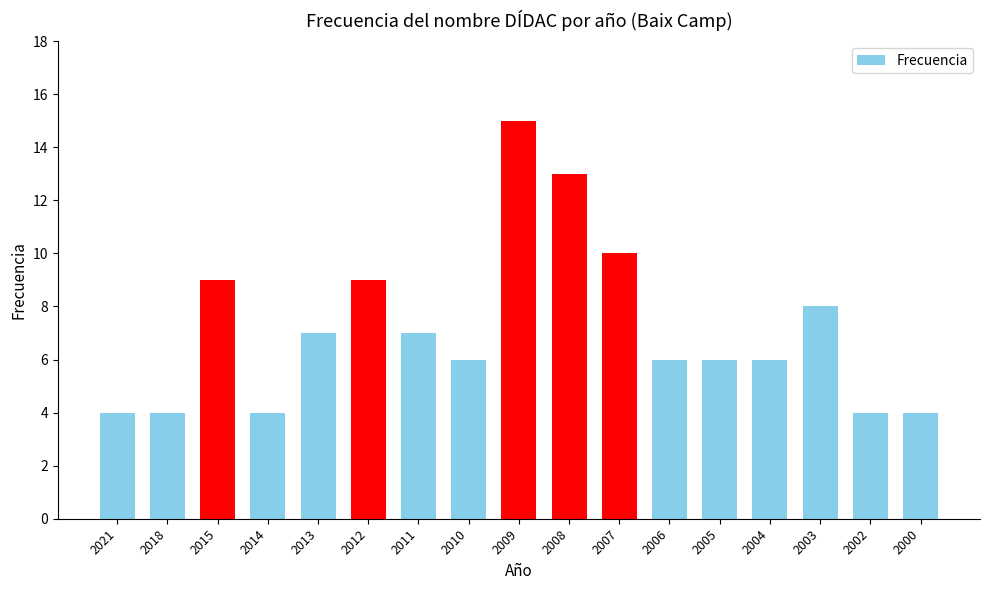

What is the greatest value displayed?

15